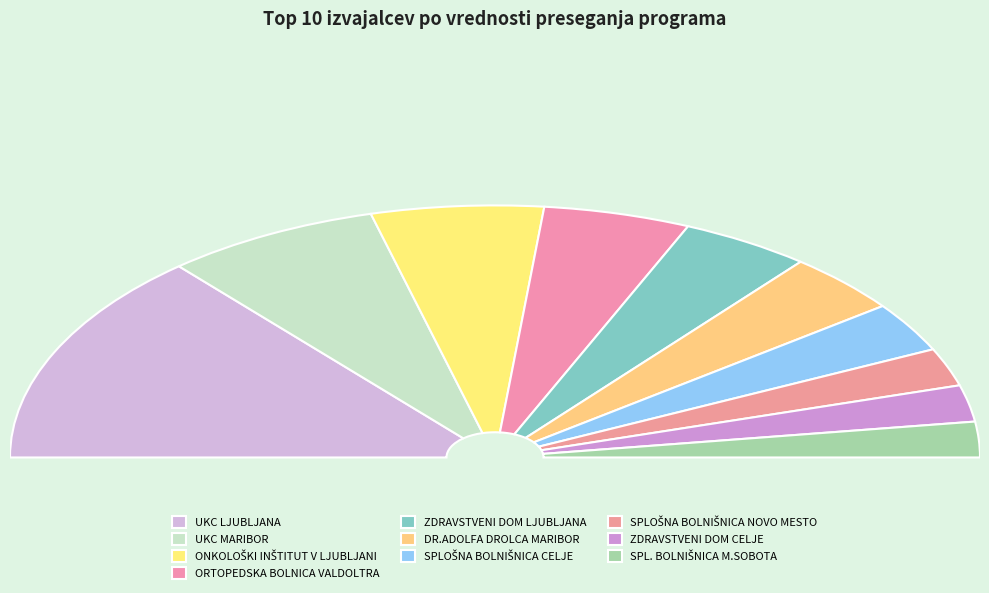

Which has a higher value, SPLOŠNA BOLNIŠNICA NOVO MESTO or ONKOLOŠKI INŠTITUT V LJUBLJANI?

ONKOLOŠKI INŠTITUT V LJUBLJANI